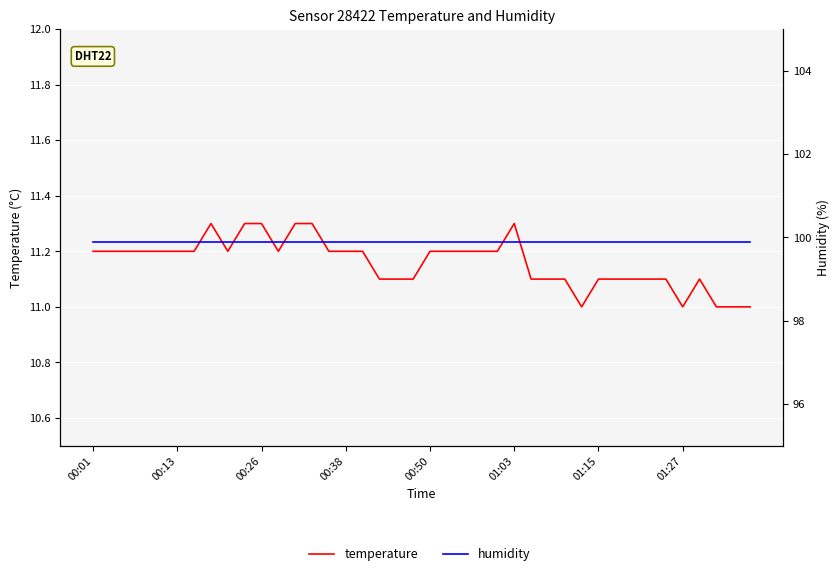

The value of humidity at 01:27 is 99.9. True or false?

True